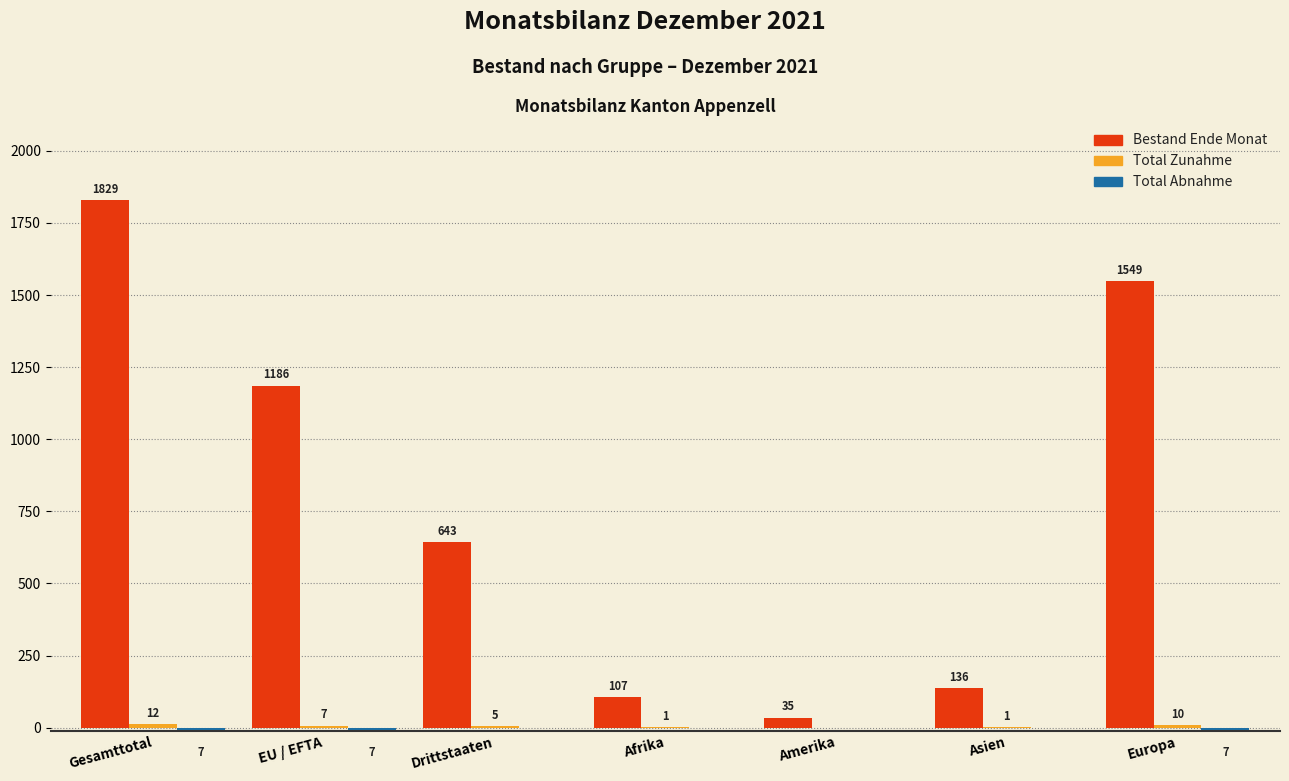

True or false: Bestand Ende Monat has a value of 194 at Drittstaaten.

False